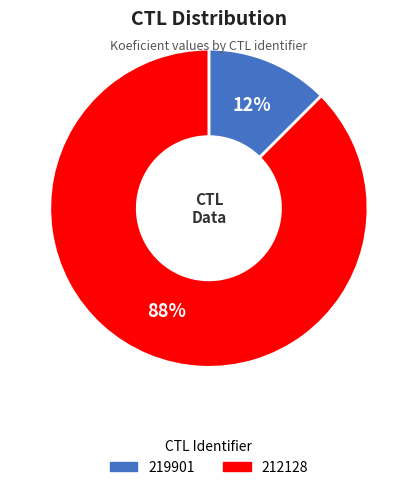

Which has a higher value, 219901 or 212128?

212128